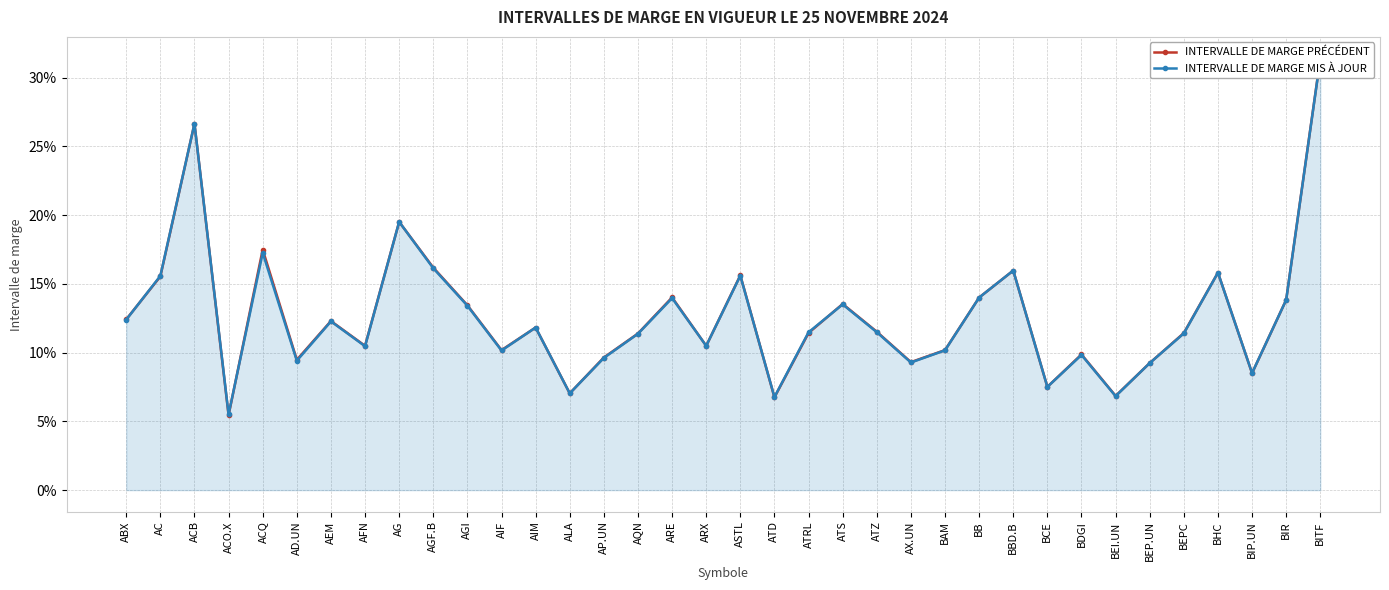

At how many categories does at least one series exceed 0?

36